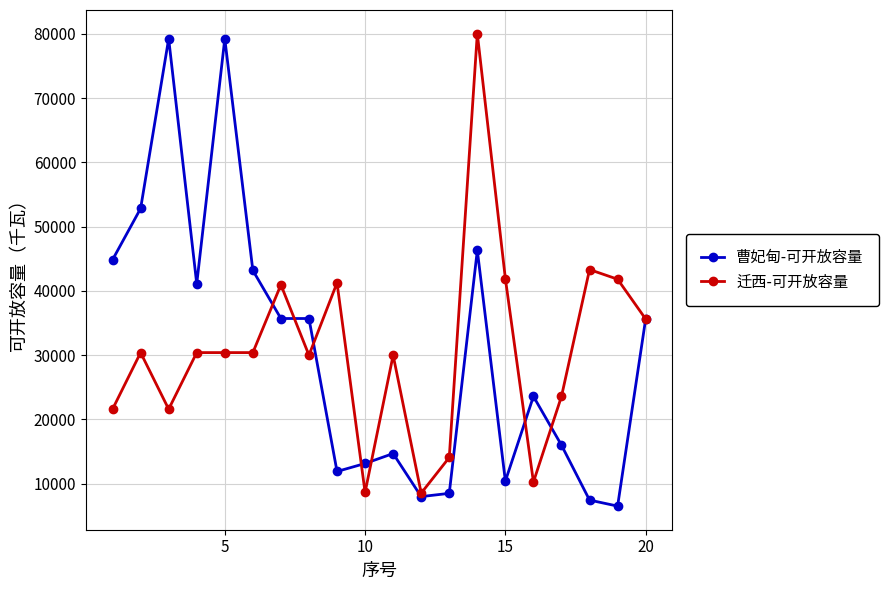

What is the lowest value of the 迁西-可开放容量 series?

8538